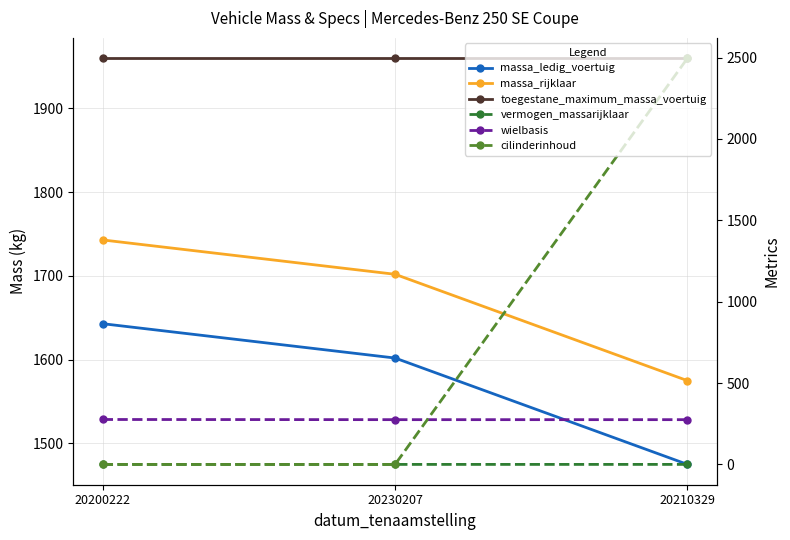

Is the value of vermogen_massarijklaar at 20210329 greater than the value of massa_rijklaar at 20230207?

No